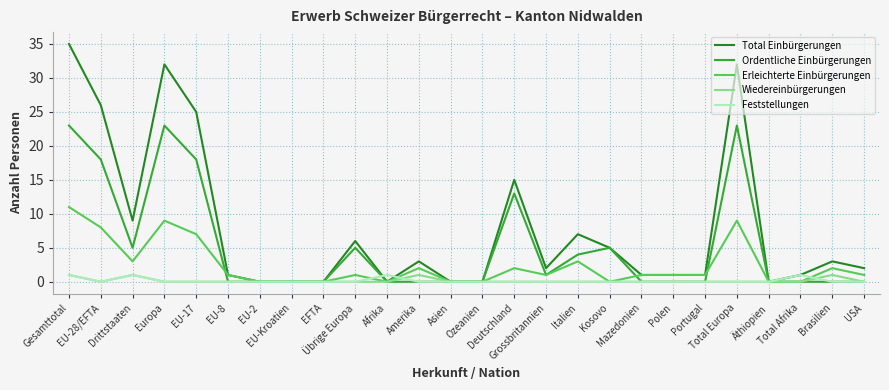

What are all the series names shown in the legend?

Total Einbürgerungen, Ordentliche Einbürgerungen, Erleichterte Einbürgerungen, Wiedereinbürgerungen, Feststellungen